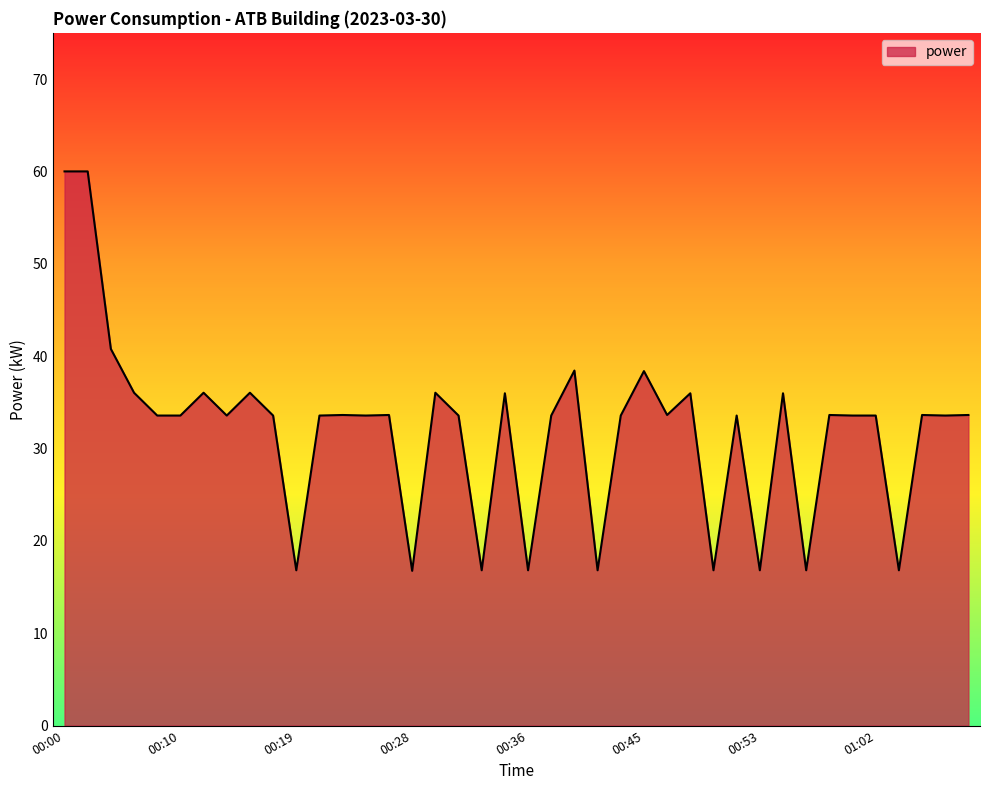

What is the maximum value shown in the chart?

60.0